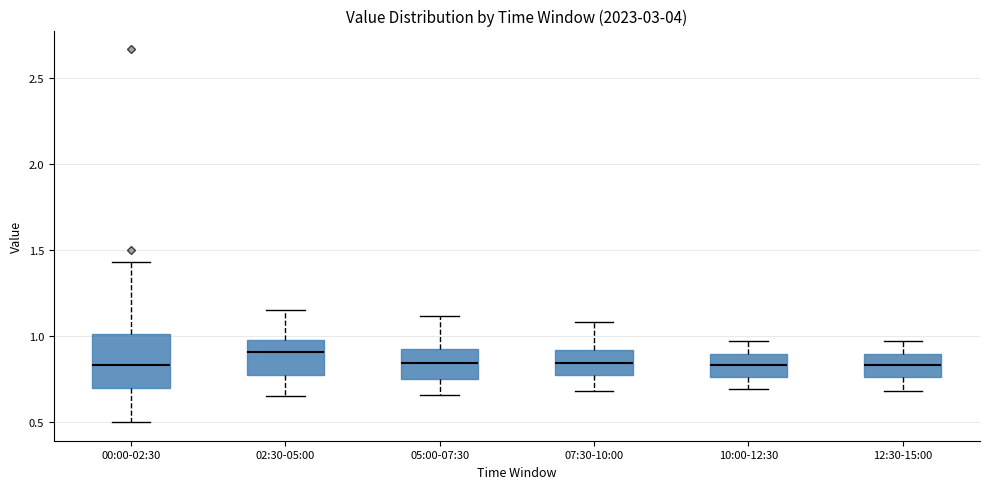

Reading left to right, transcribe this box plot: for each box, give where its median line is, the range the box spans, and where its two whiskers end, as read against the y-axis. The values are not printed on the chart, so give them approximately, as read against the axis.

00:00-02:30: median 0.85, box 0.70 to 1.00, whiskers 0.50 to 1.45
02:30-05:00: median 0.90, box 0.75 to 1.00, whiskers 0.65 to 1.15
05:00-07:30: median 0.85, box 0.75 to 0.95, whiskers 0.65 to 1.10
07:30-10:00: median 0.85, box 0.75 to 0.90, whiskers 0.70 to 1.10
10:00-12:30: median 0.85, box 0.75 to 0.90, whiskers 0.70 to 0.95
12:30-15:00: median 0.85, box 0.75 to 0.90, whiskers 0.70 to 0.95